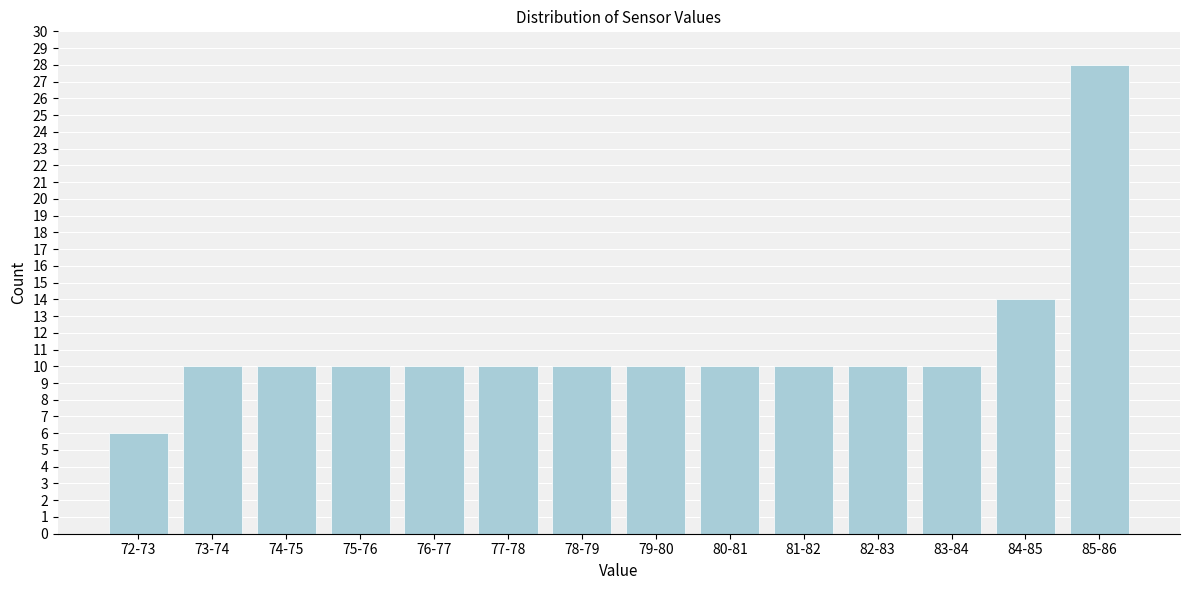

Reading right to left, list all the values displayed in this chart.

85-86=28	84-85=14	83-84=10	82-83=10	81-82=10	80-81=10	79-80=10	78-79=10	77-78=10	76-77=10	75-76=10	74-75=10	73-74=10	72-73=6